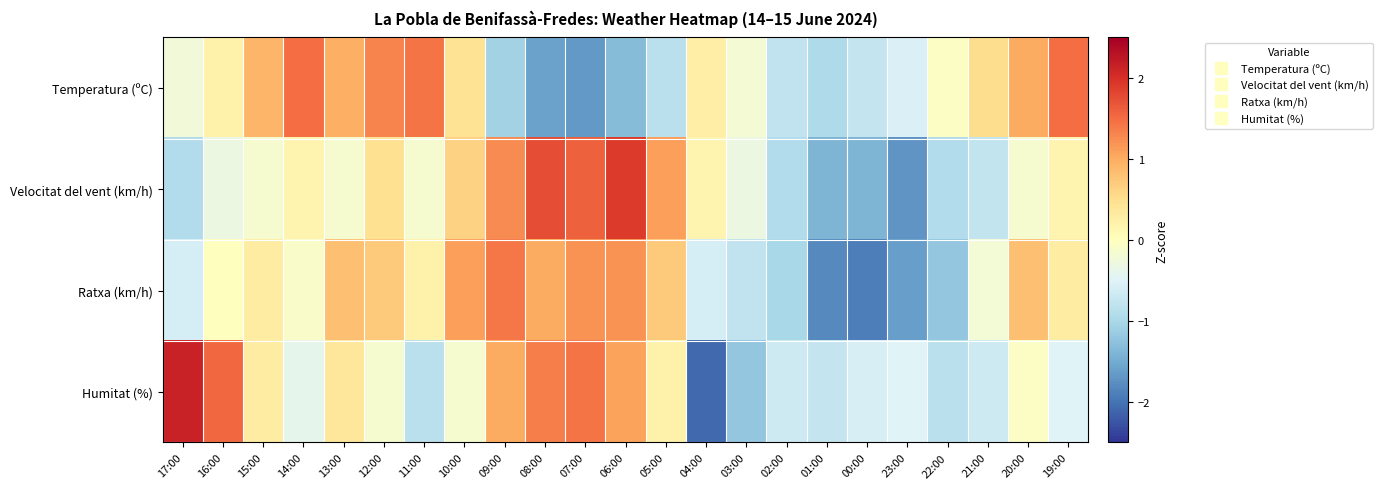

At which category is the sum across all series the highest?

06:00